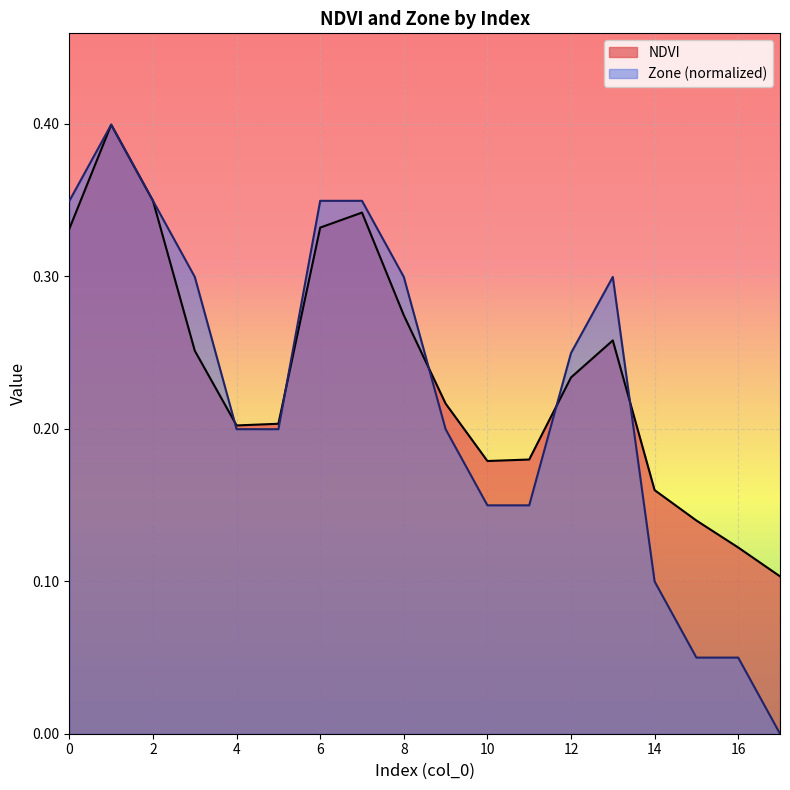

List the series in order of their peak value, lowest first.

NDVI, Zone